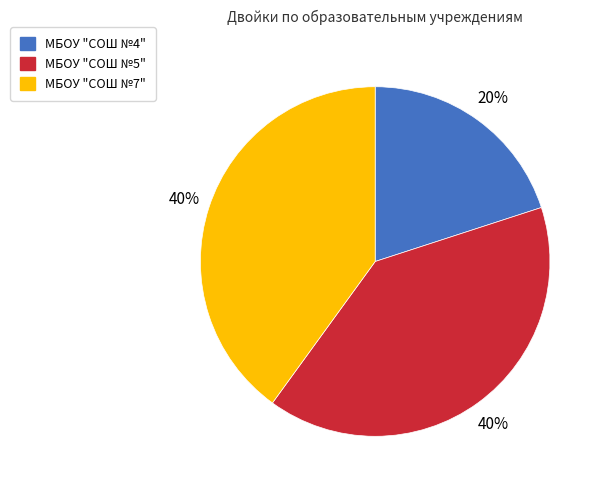

Is there any slice that represents more than half of the pie?

No